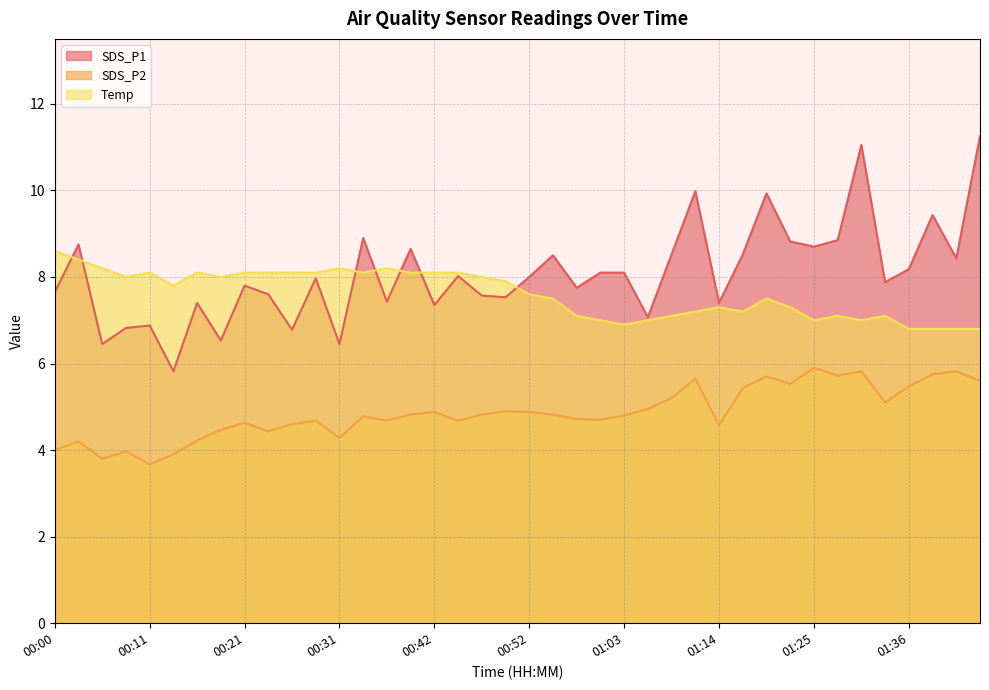

True or false: SDS_P2 has more than 0 interior local peaks.

True